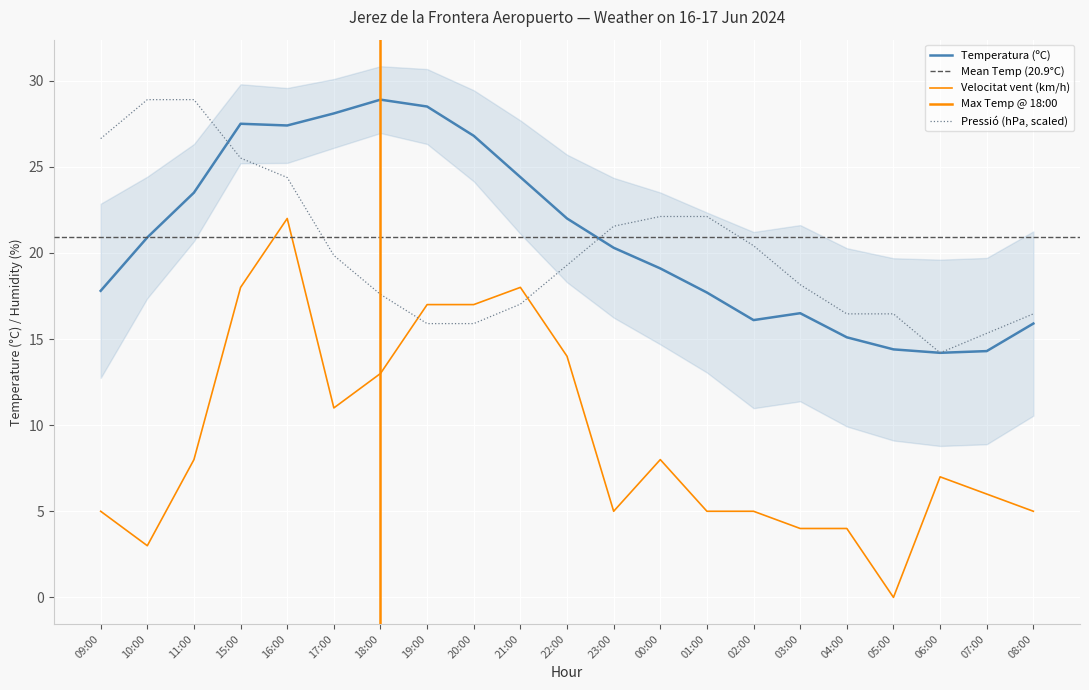

How many intersections are there between Temperatura (ºC) and Pressió (hPa)?

2